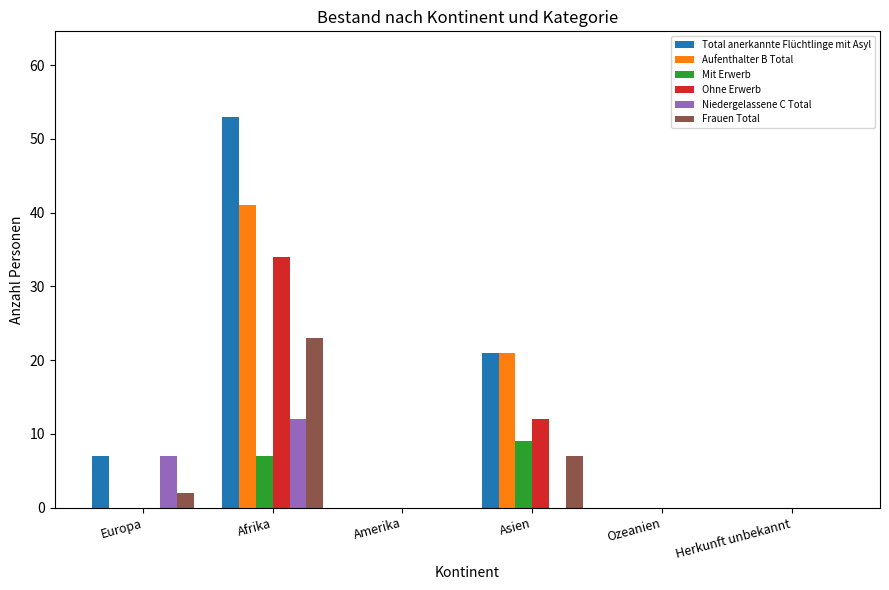

What is the maximum value shown in the chart?

53